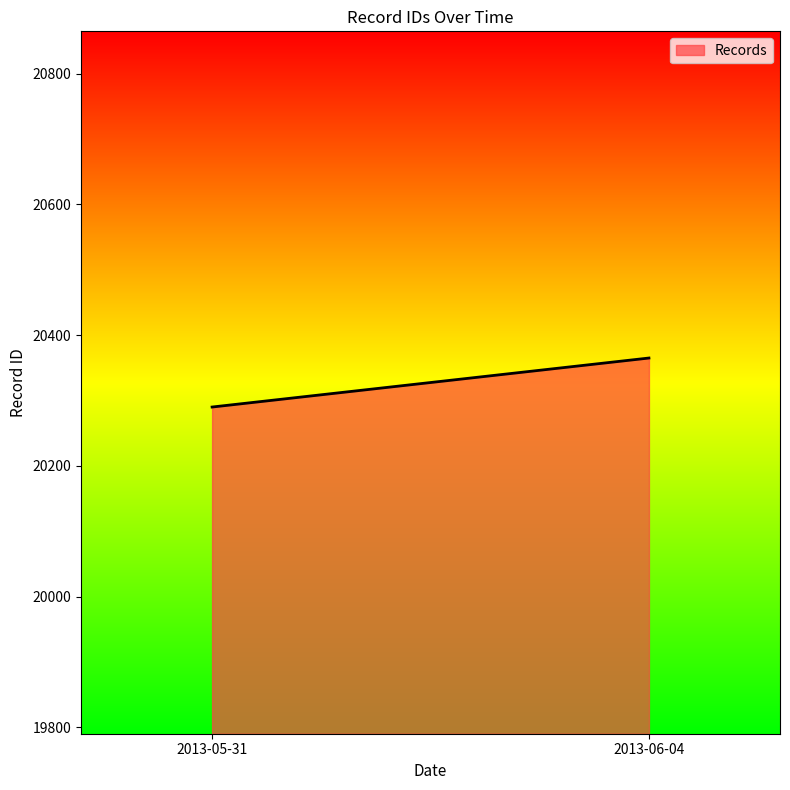

Reading left to right, transcribe all the data shown in this chart.

20290	20365